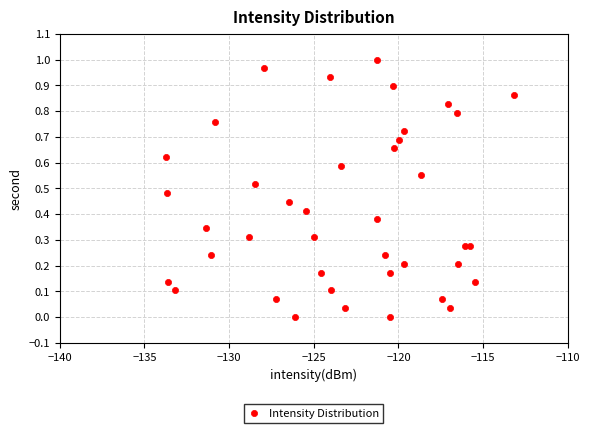

What is the range of X values (max minus min)?

20.6